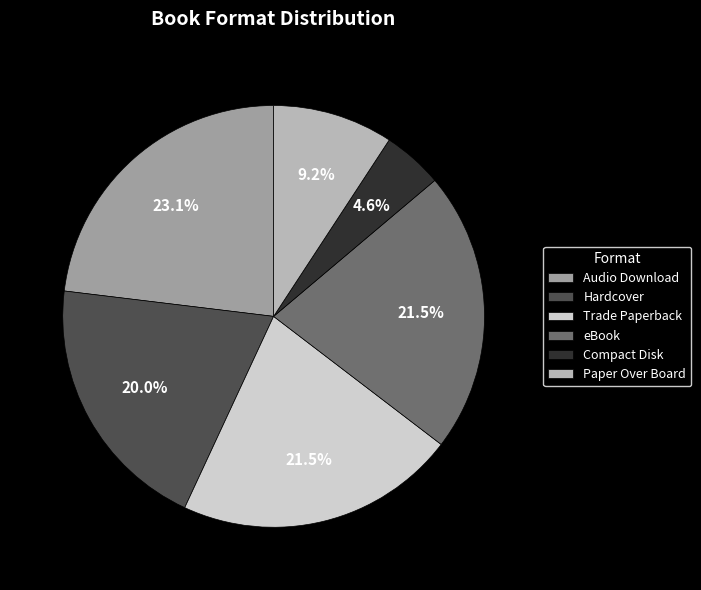

The Hardcover slice represents 20% of the pie. True or false?

True